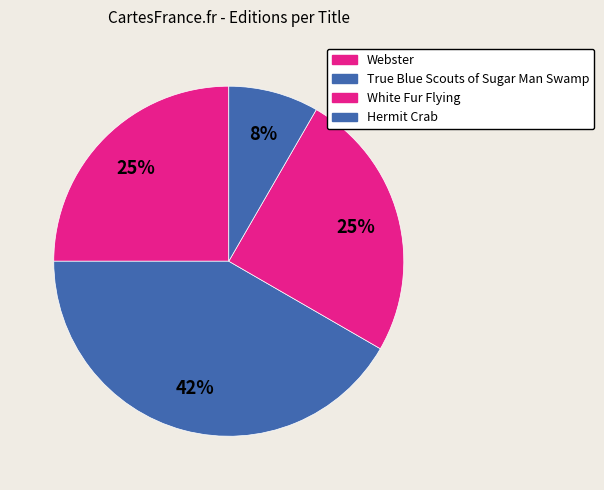

Does True Blue Scouts of Sugar Man Swamp represent more than half of the total?

No